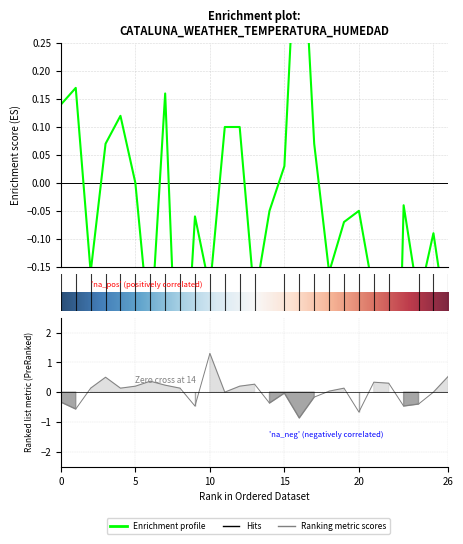

How many values in the temperatura series exceed 0?

10